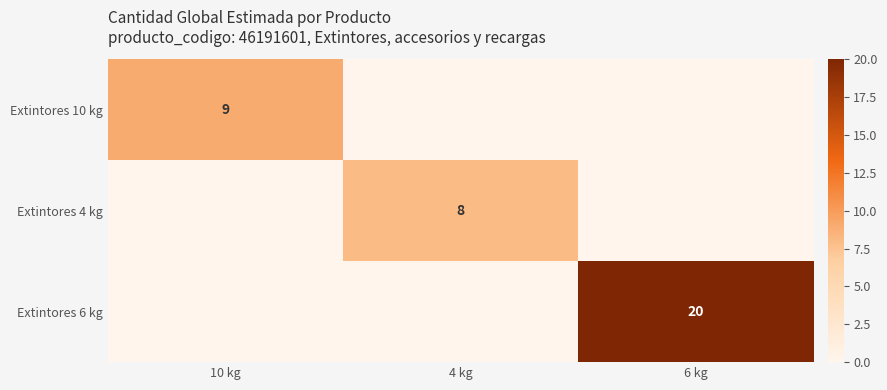

Is it true that Extintores 10 kg equals 9 at 10 kg?

True